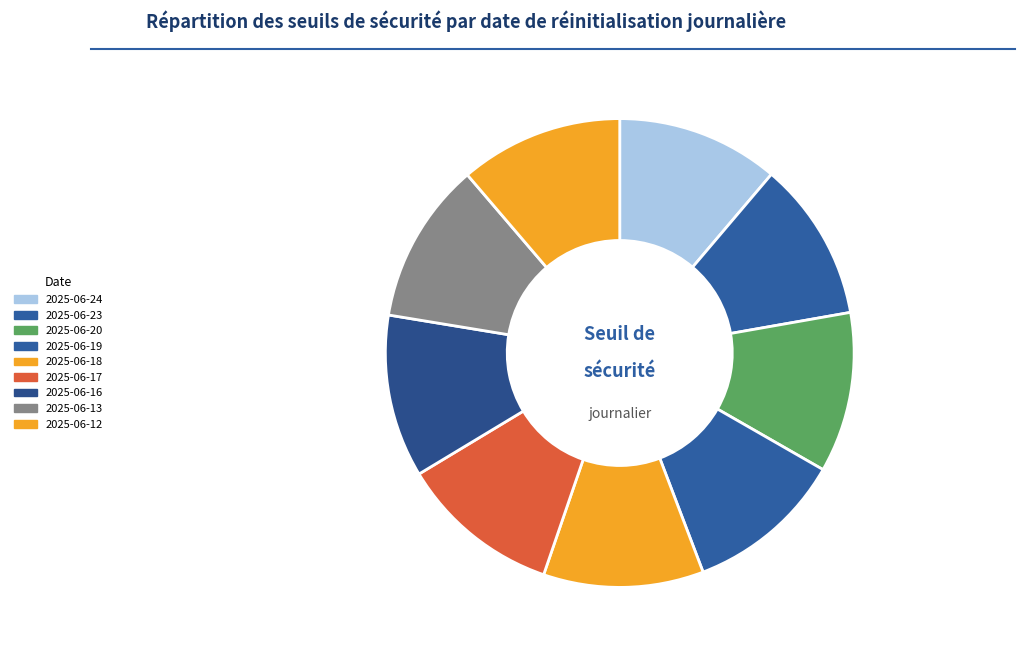

What portion of the pie excludes 2025-06-24?

88.8%